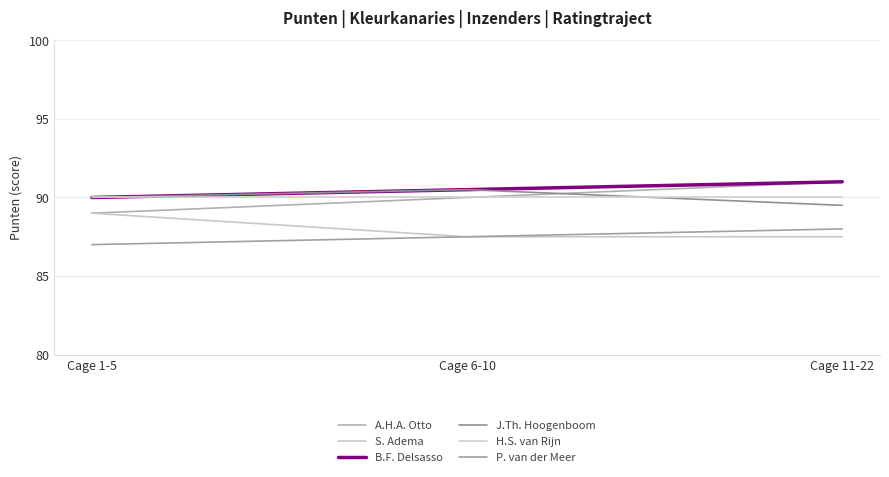

Which category has the highest value in the H.S. van Rijn series?

Cage 1-5